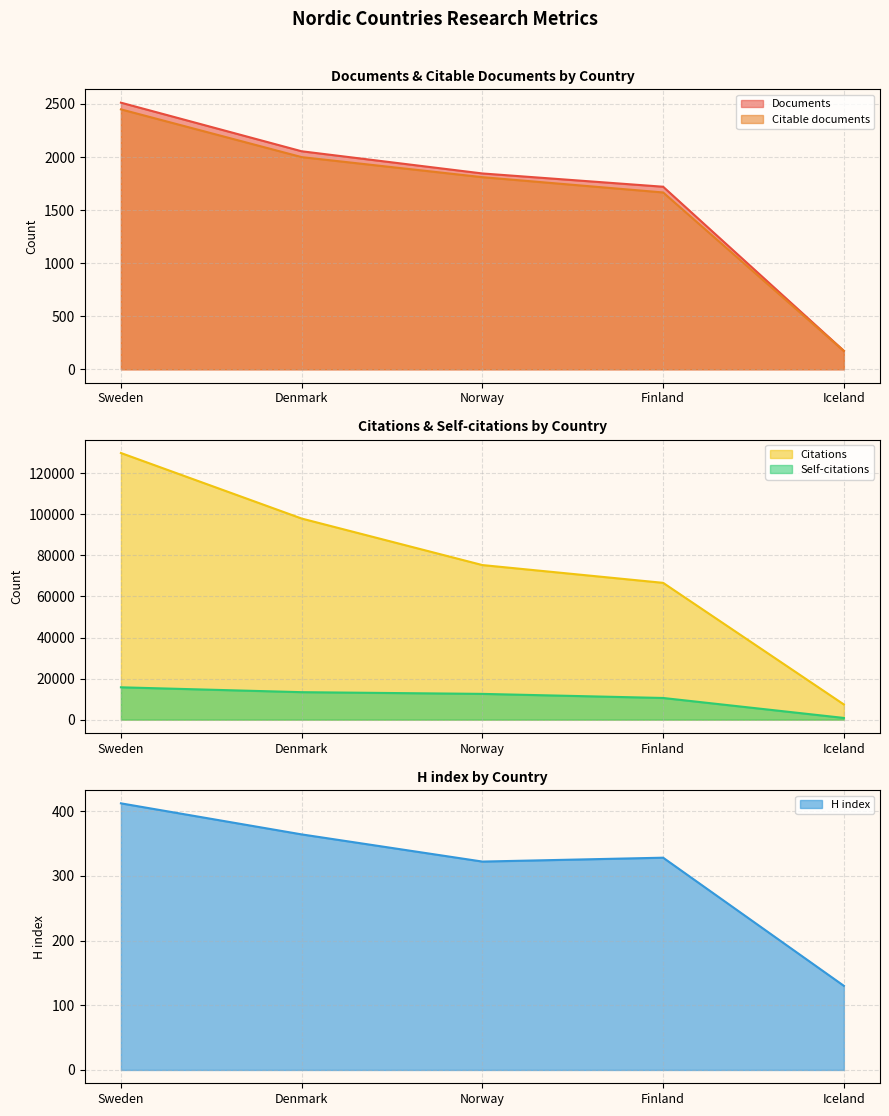

Reading right to left, extract all data points from this chart.

Documents: 174	1720	1845	2054	2512
Citable documents: 173	1666	1810	1999	2449
Citations: 7385	66655	75320	97995	129935
Self-citations: 816	10544	12540	13375	15748
H index: 130	328	322	364	412